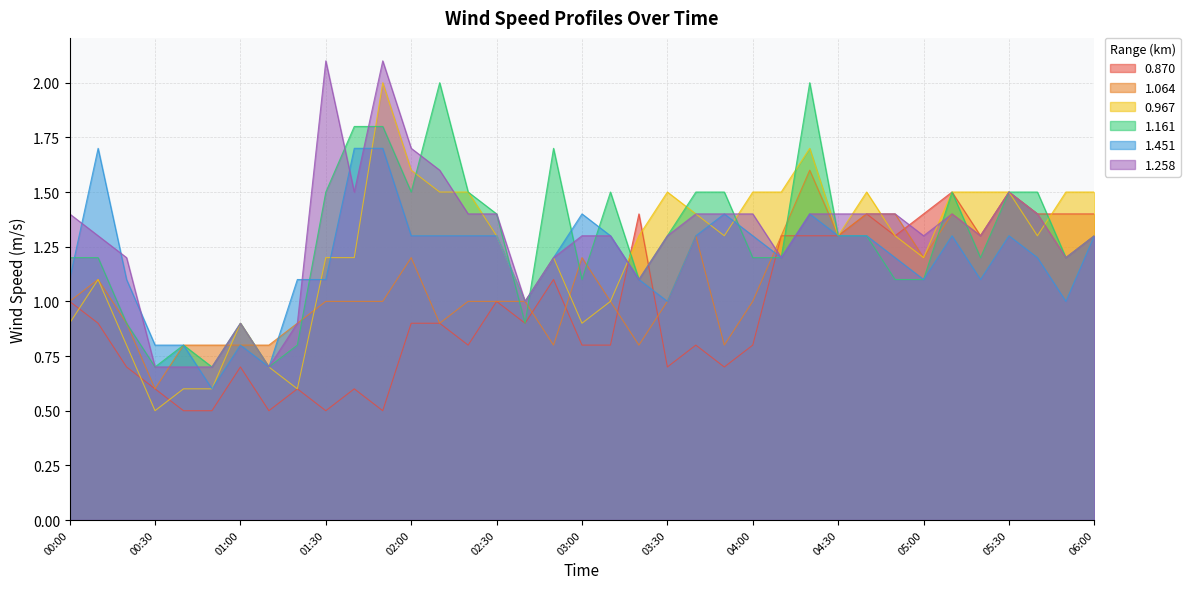

What position from the left is 03:20?

21